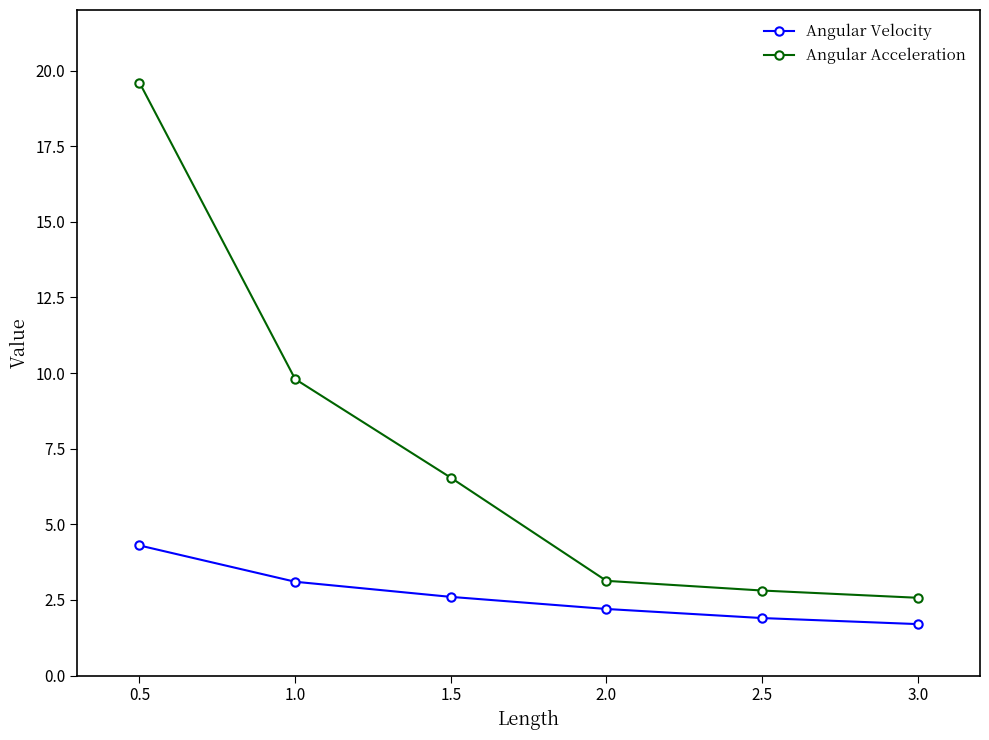

Which series changed the most between 1.5 and 2.0?

Angular Acceleration